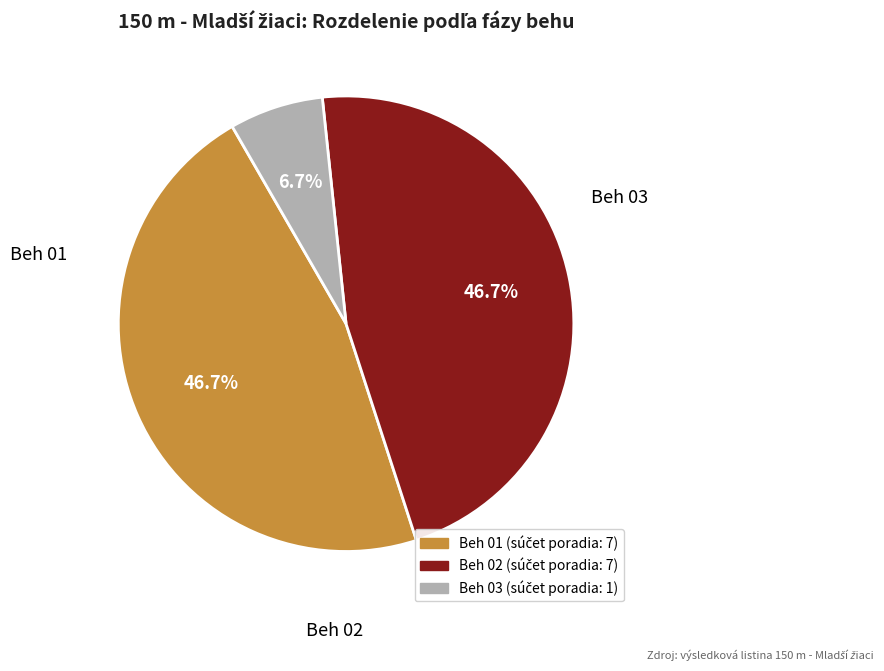

Does any single category account for the majority?

No